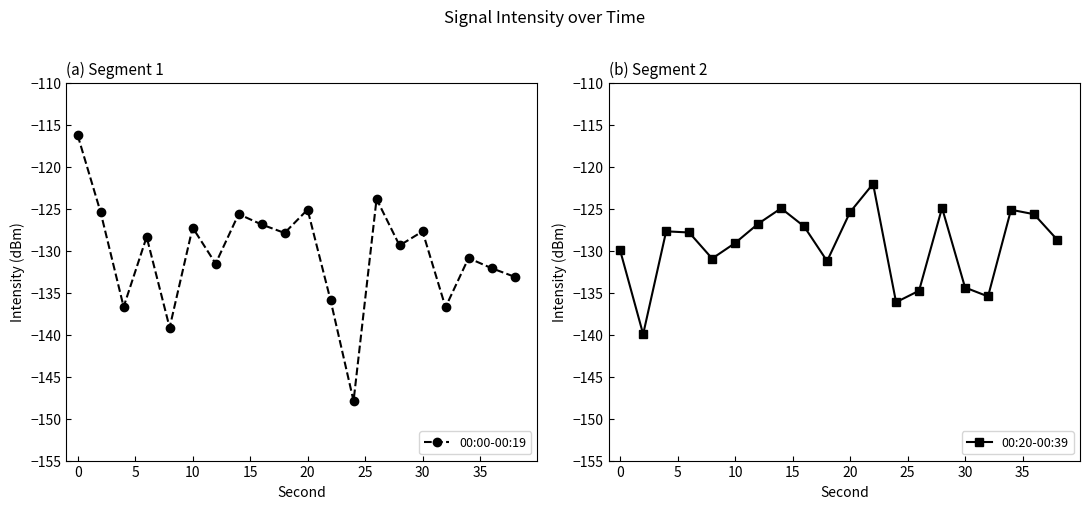

How many distinct data groups are displayed?

2